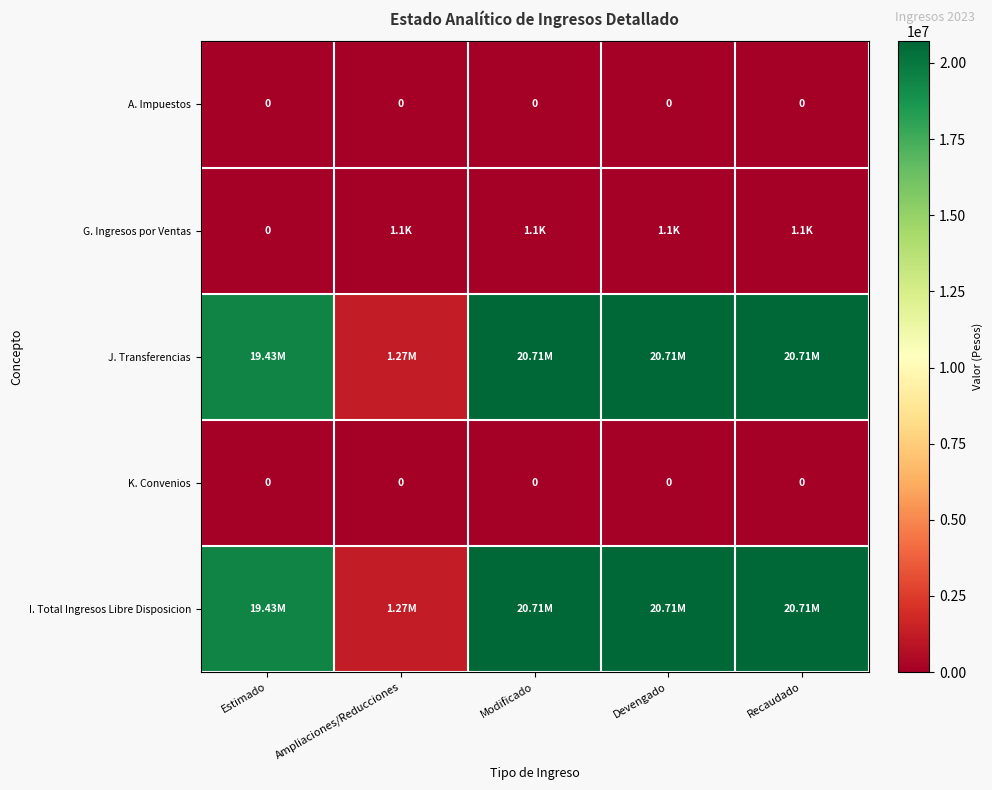

List the series in order of their peak value, lowest first.

A. Impuestos, K. Convenios, G. Ingresos por Ventas, J. Transferencias, I. Total Ingresos Libre Disposicion